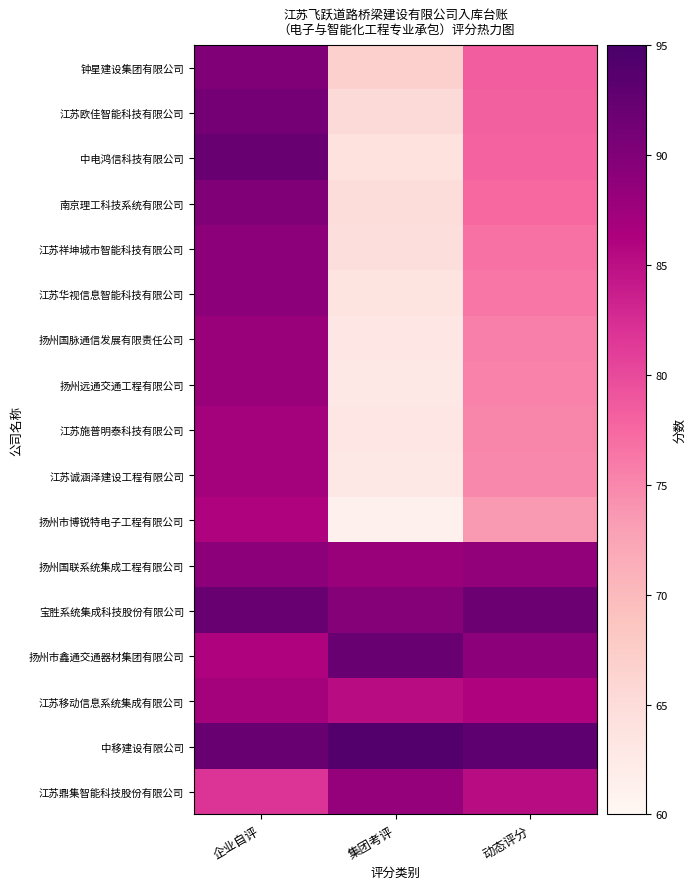

At 动态评分, list the series in order from smallest to largest.

扬州市博锐特电子工程有限公司, 江苏诚涵泽建设工程有限公司, 江苏施普明泰科技有限公司, 扬州远通交通工程有限公司, 扬州国脉通信发展有限责任公司, 江苏华视信息智能科技有限公司, 江苏祥坤城市智能科技有限公司, 南京理工科技系统有限公司, 中电鸿信科技有限公司, 江苏欧佳智能科技有限公司, 钟星建设集团有限公司, 江苏鼎集智能科技股份有限公司, 江苏移动信息系统集成有限公司, 扬州国联系统集成工程有限公司, 扬州市鑫通交通器材集团有限公司, 宝胜系统集成科技股份有限公司, 中移建设有限公司